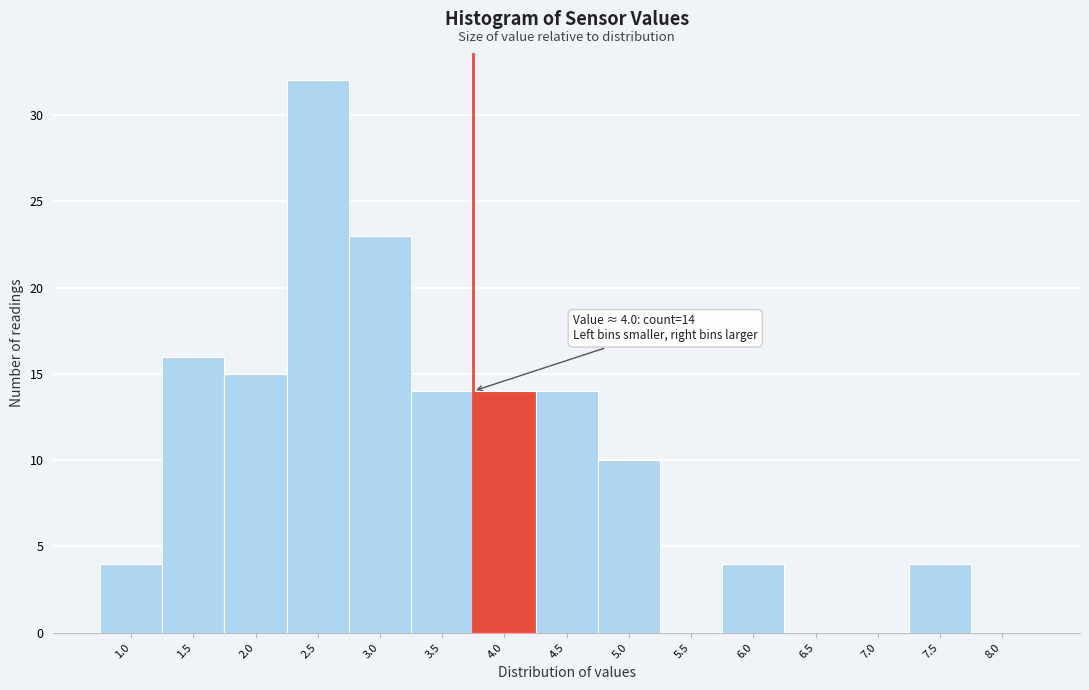

Reading left to right, transcribe all the data shown in this chart.

1.0=4	1.5=16	2.0=15	2.5=32	3.0=23	3.5=14	4.0=14	4.5=14	5.0=10	5.5=0	6.0=4	6.5=0	7.0=0	7.5=4	8.0=0